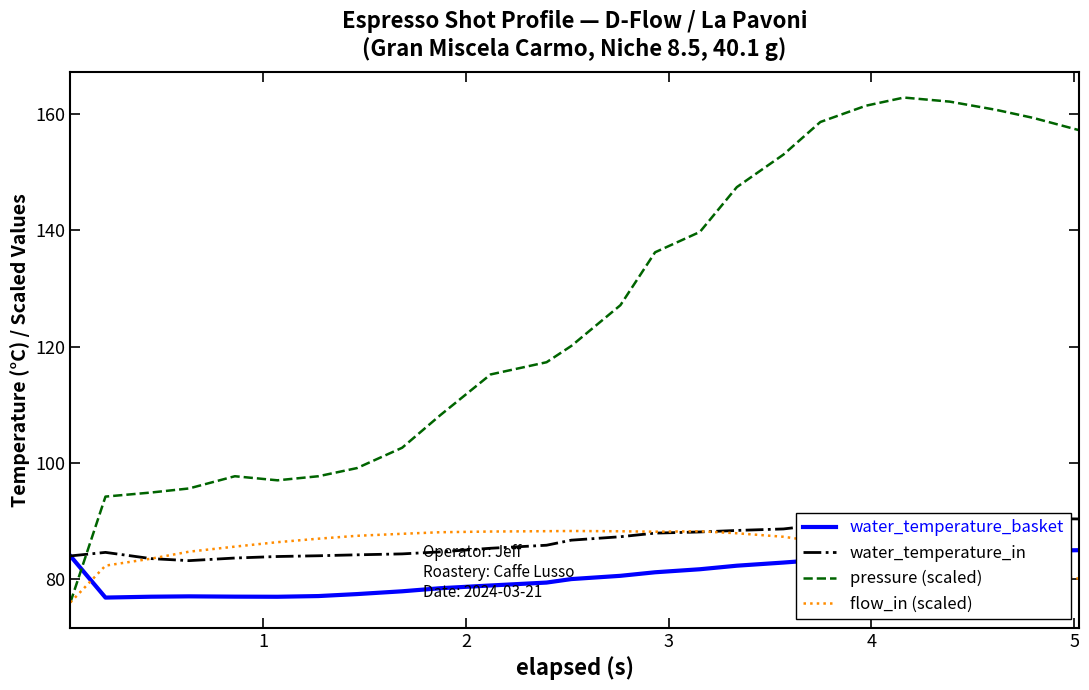

What is the highest value of the flow_in (scaled) series?

88.3